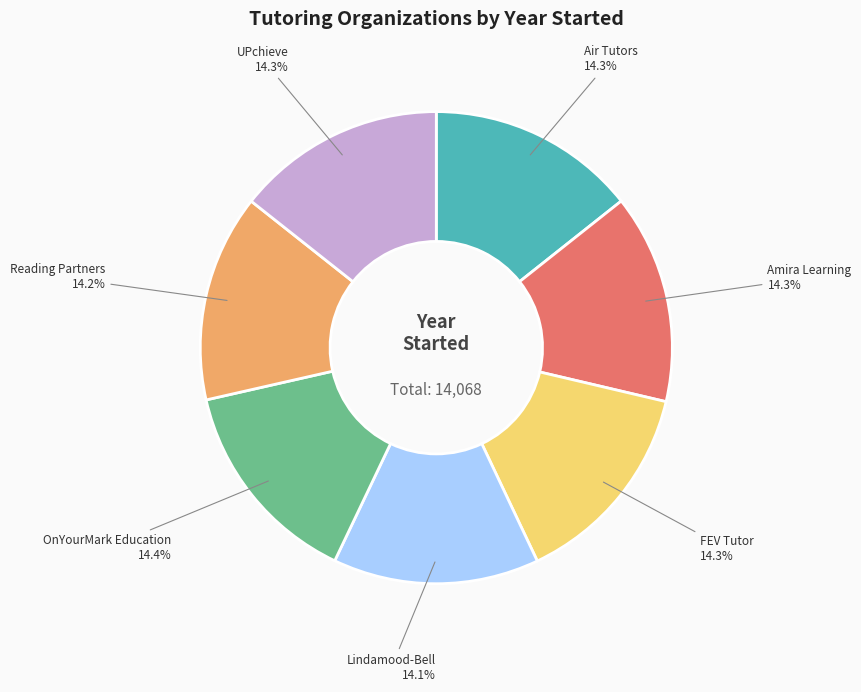

What percentage is NOT represented by FEV Tutor?

85.7%